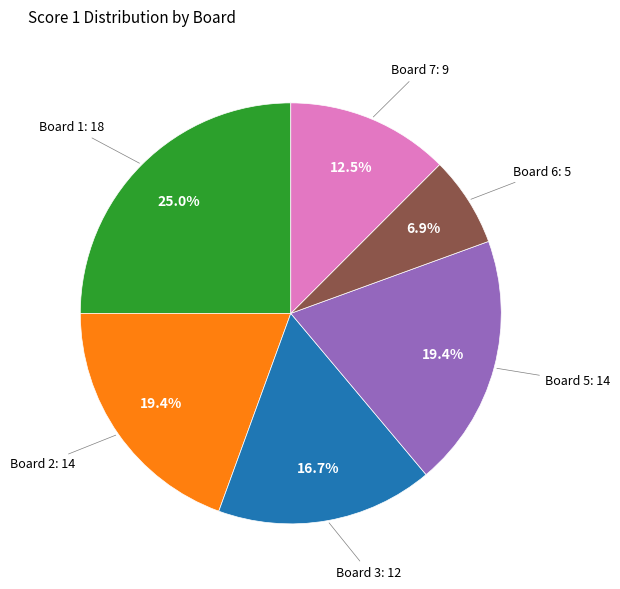

Does any single category account for the majority?

No